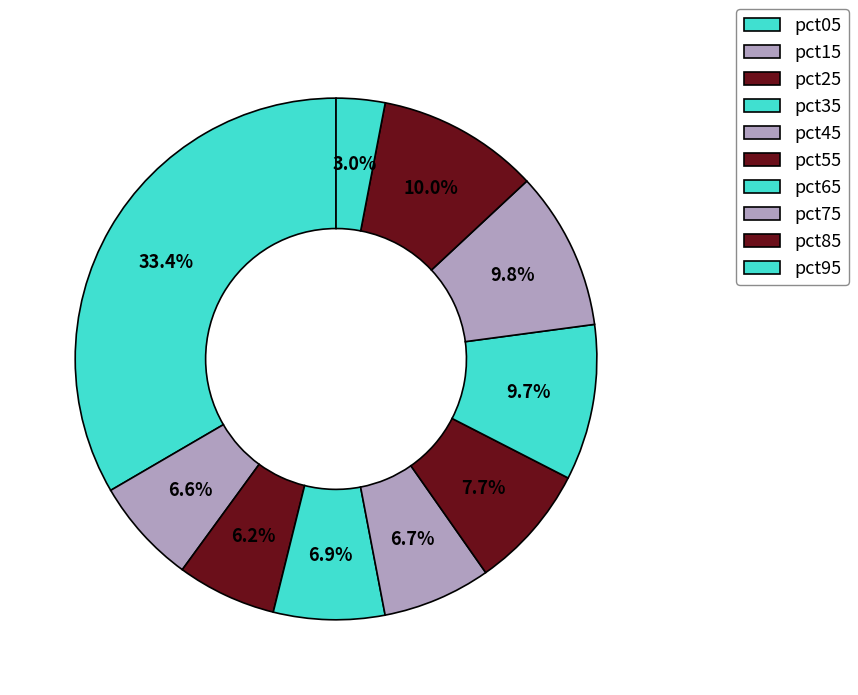

How many slices are in this pie chart?

10